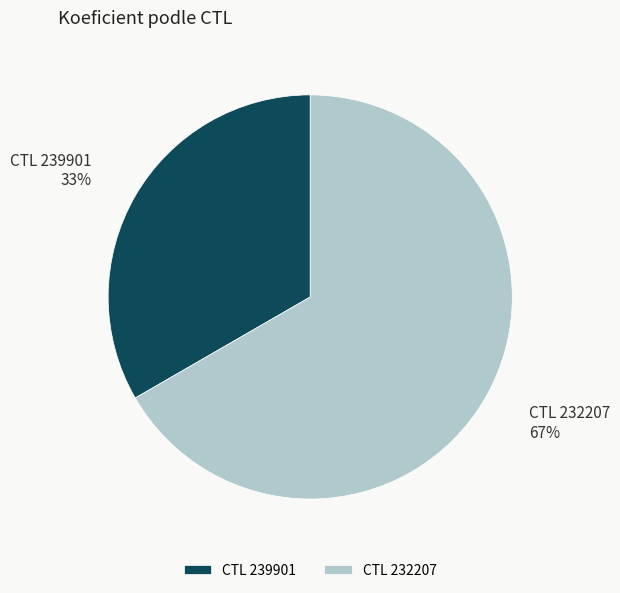

What percentage is the CTL 239901 slice, to the nearest percent?

33%